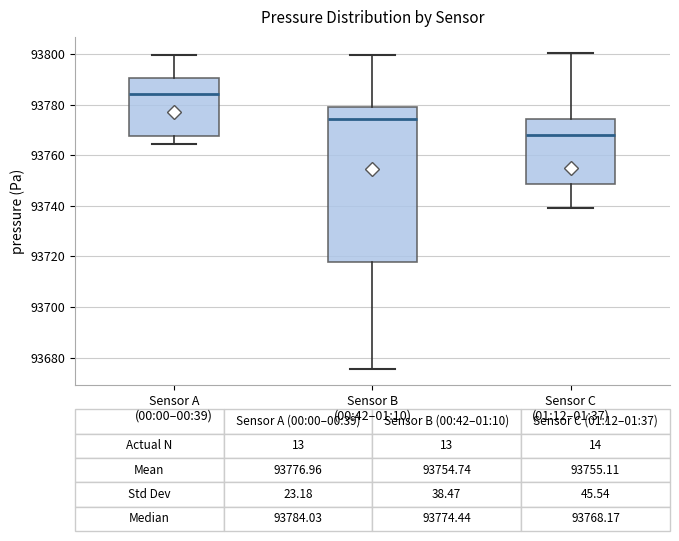

Which box is the tallest, from its lower edge to its upper edge?

Sensor B (00:42–01:10)